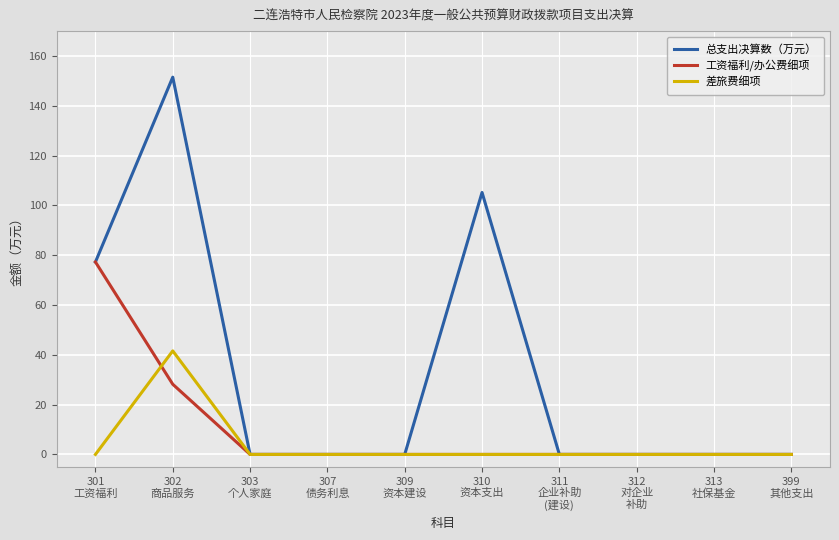

At which category is the sum across all series the highest?

302
商品服务